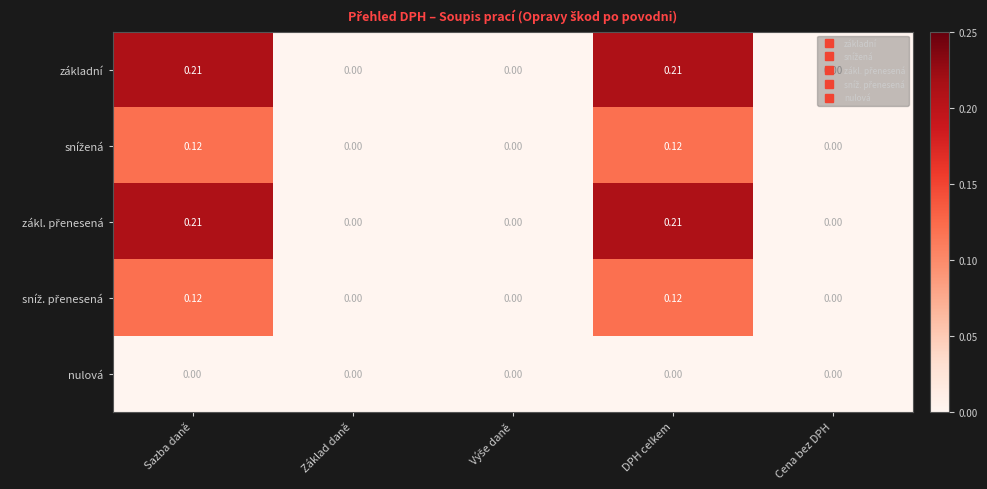

Count the number of categories in the chart.

5